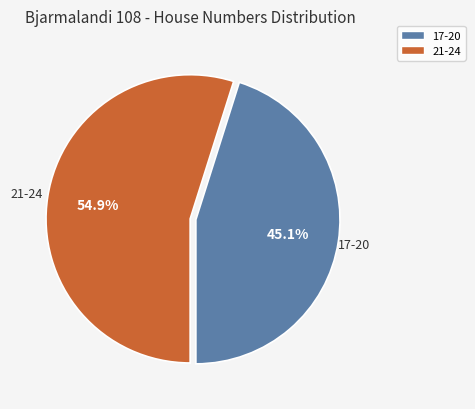

Does any single category account for the majority?

Yes